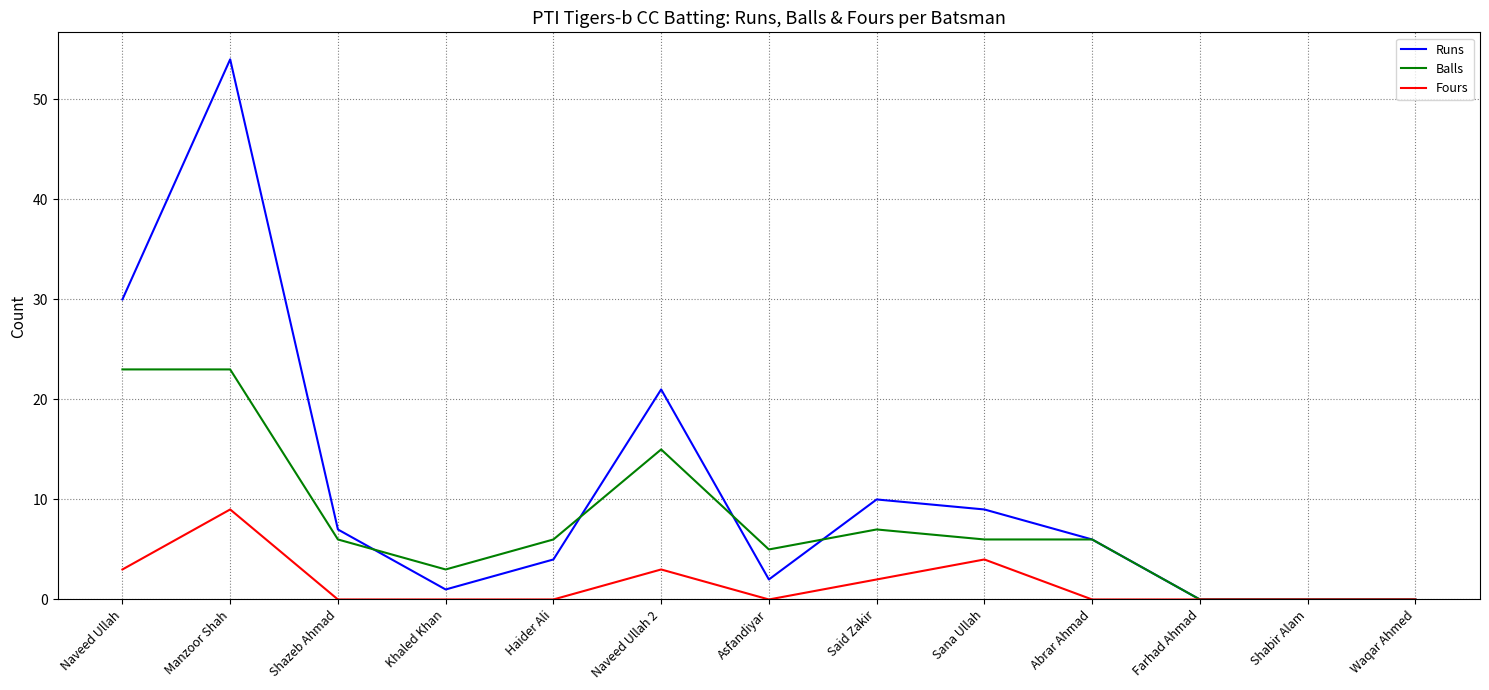

At which category is the sum across all series the highest?

Manzoor Shah